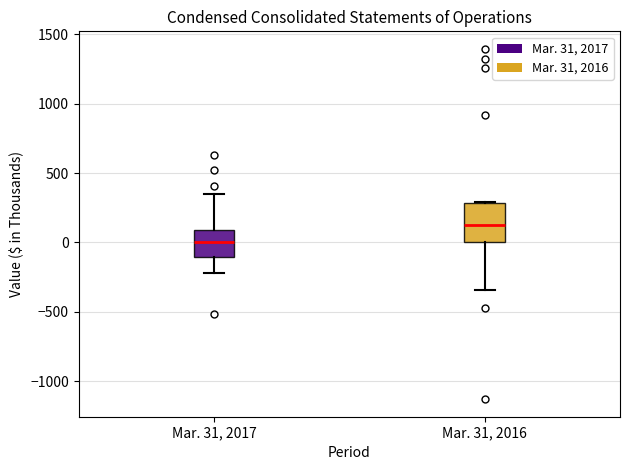

Which box is the tallest, from its lower edge to its upper edge?

Mar. 31, 2016